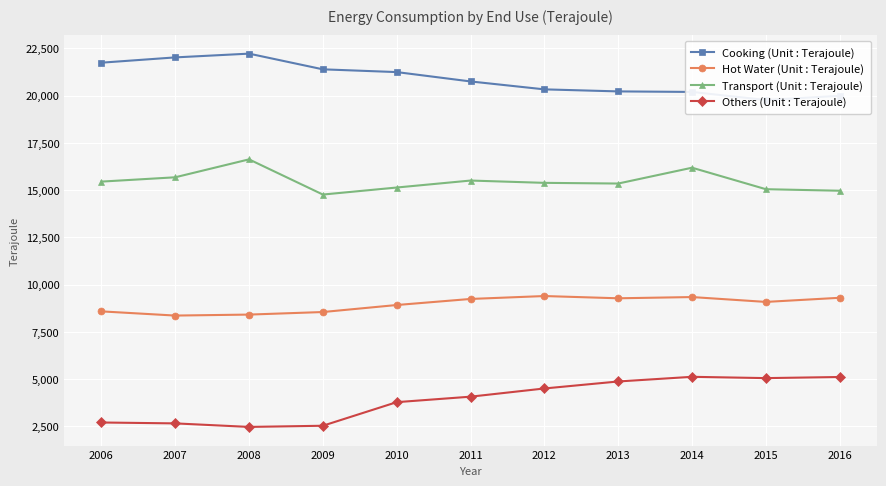

How many interior local valleys does the Transport (Unit : Terajoule) series have?

2